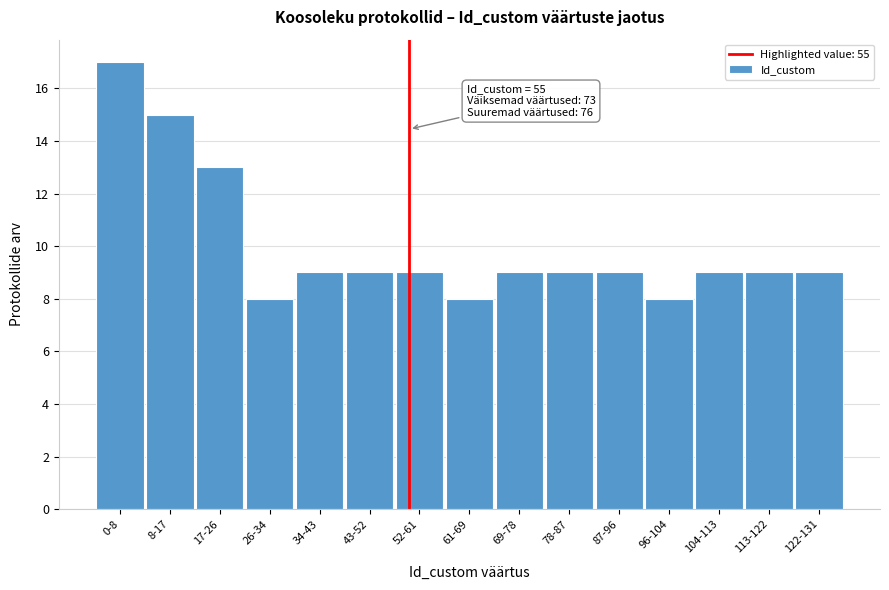

Reading left to right, extract all data points from this chart.

17	15	13	8	9	9	9	8	9	9	9	8	9	9	9